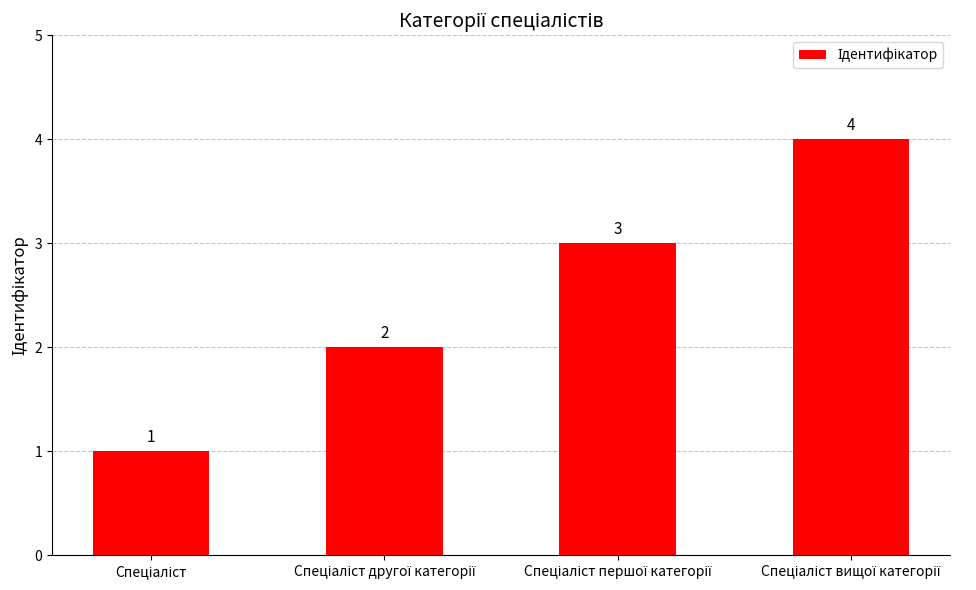

What is the value of the 1st bar from the left?

1